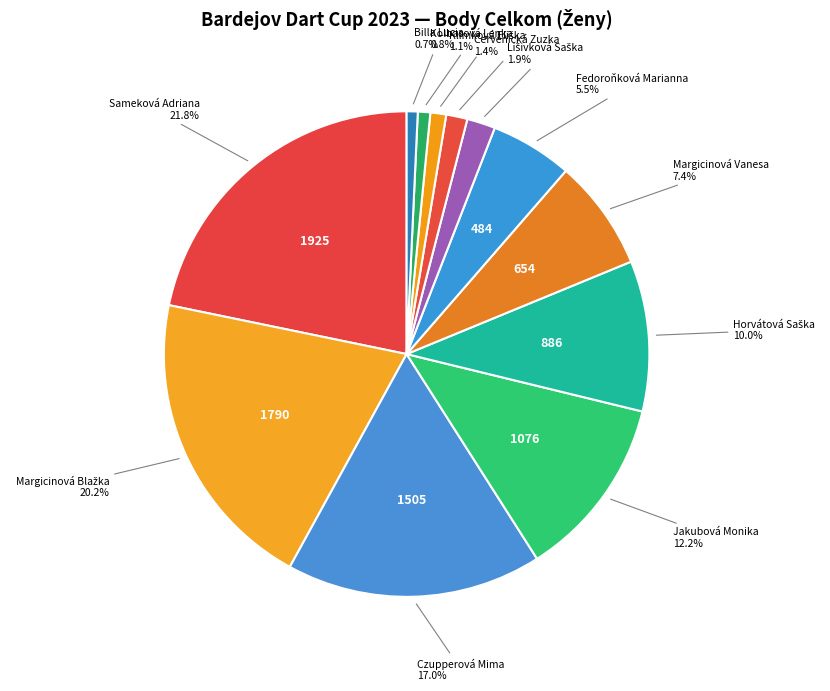

True or false: Billa Lucia accounts for 1% of the total.

True